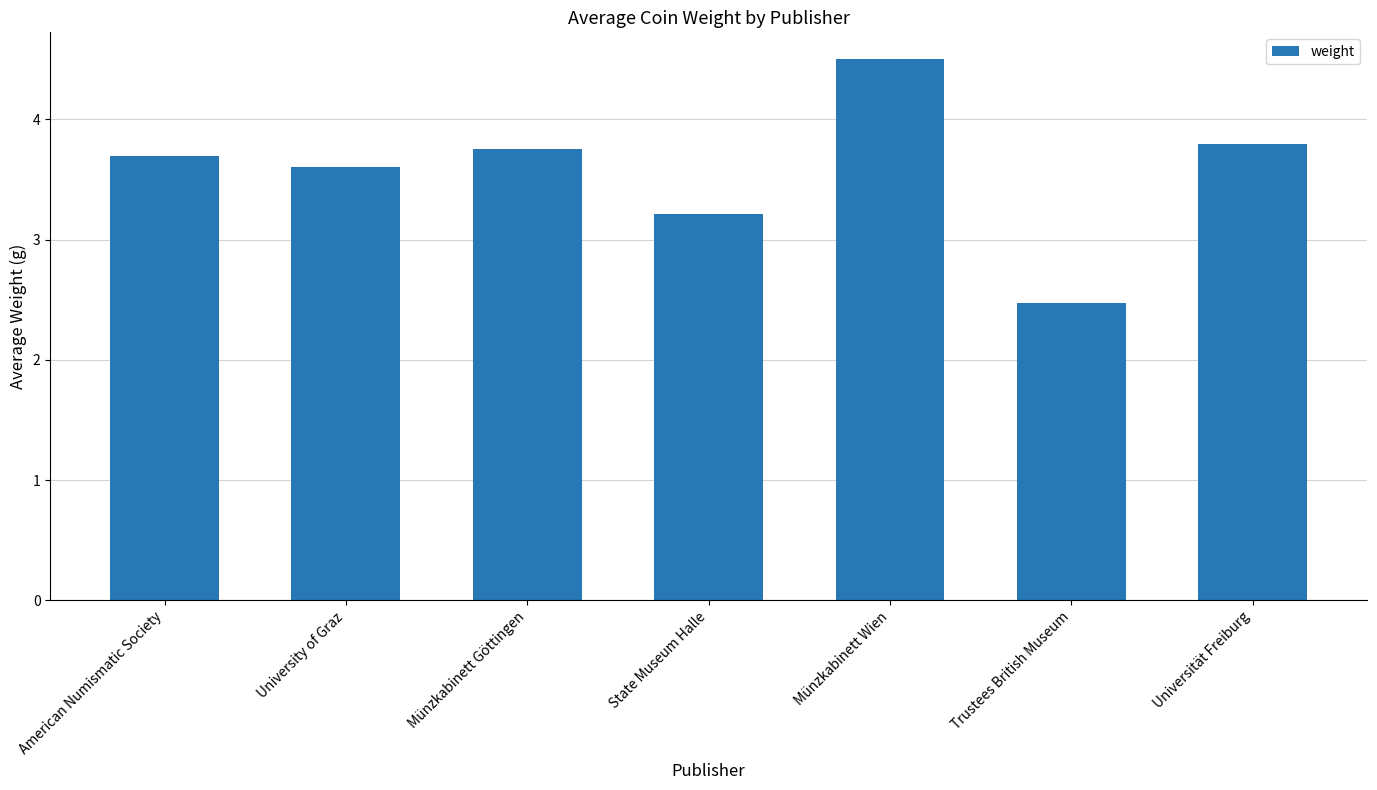

List the labels in order of value, smallest first.

Trustees British Museum, State Museum Halle, University of Graz, American Numismatic Society, Münzkabinett Göttingen, Universität Freiburg, Münzkabinett Wien